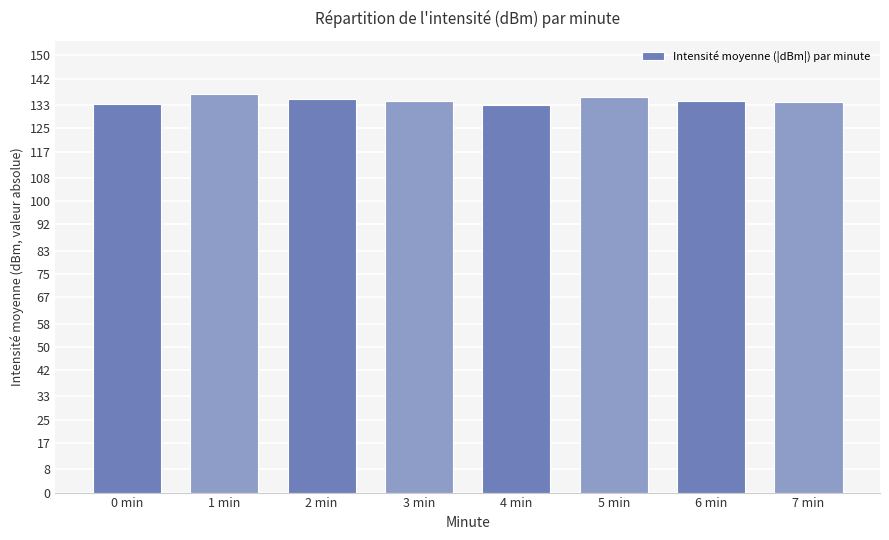

What is the sum of all values?

1076.2